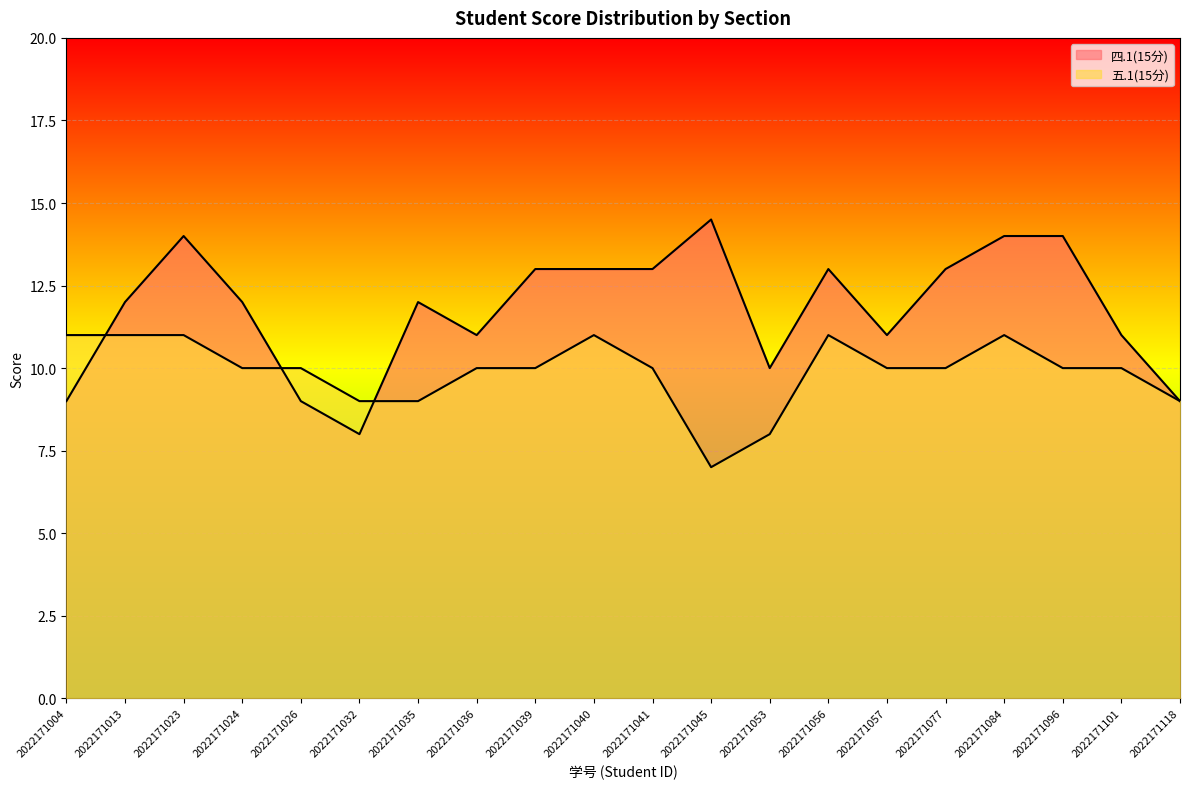

Does the chart display data point markers on the line(s)?

No